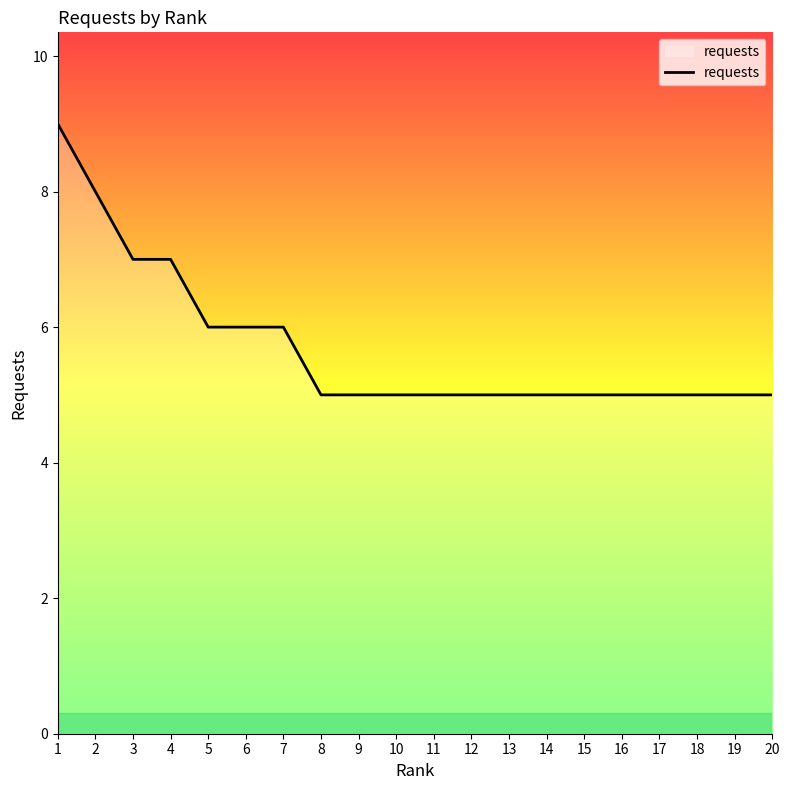

Reading left to right, transcribe all the data shown in this chart.

1=9	2=8	3=7	4=7	5=6	6=6	7=6	8=5	9=5	10=5	11=5	12=5	13=5	14=5	15=5	16=5	17=5	18=5	19=5	20=5